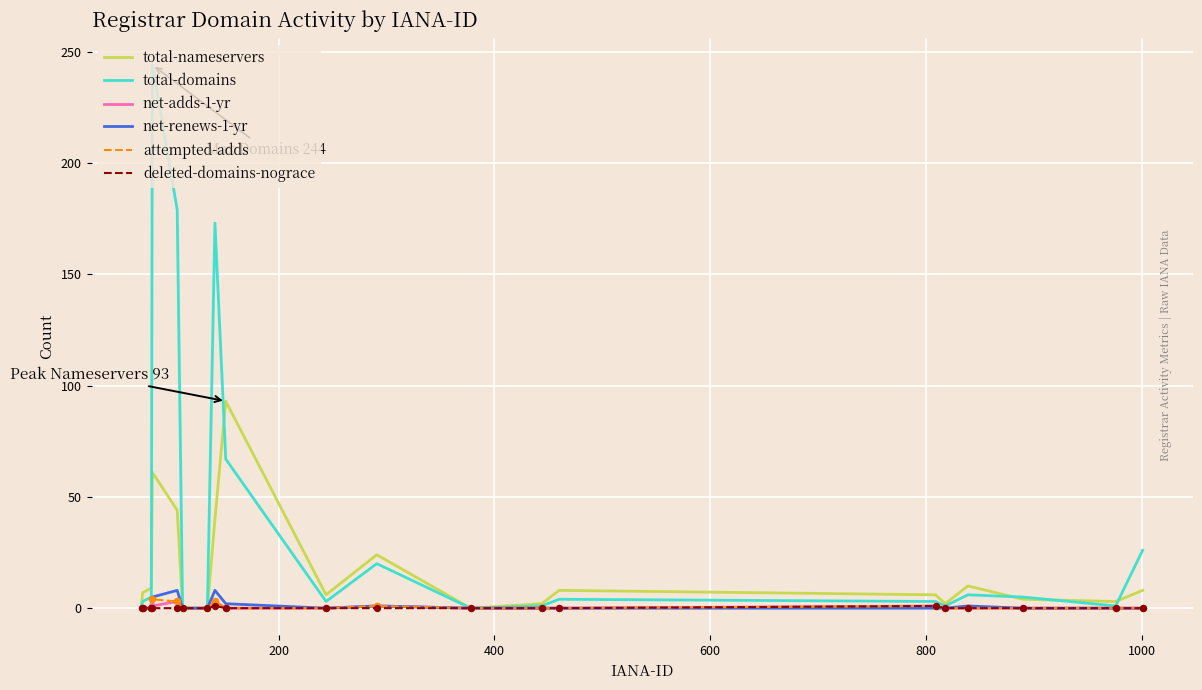

Which series has the widest spread of values?

total-domains